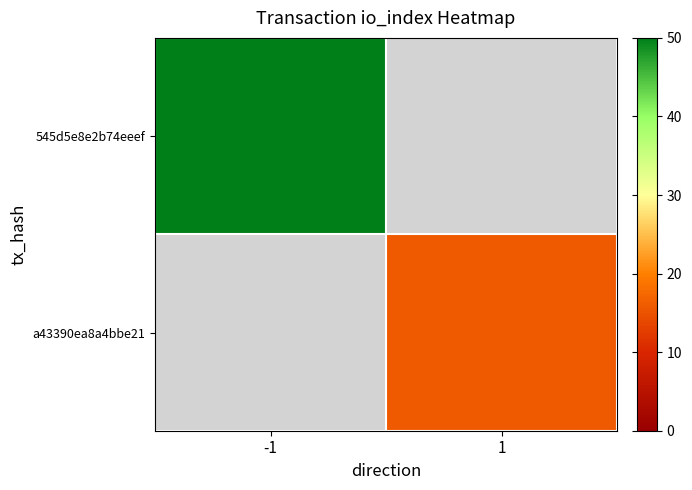

Rank the categories by a43390ea8a4bbe21 value from highest to lowest.

-1, 1